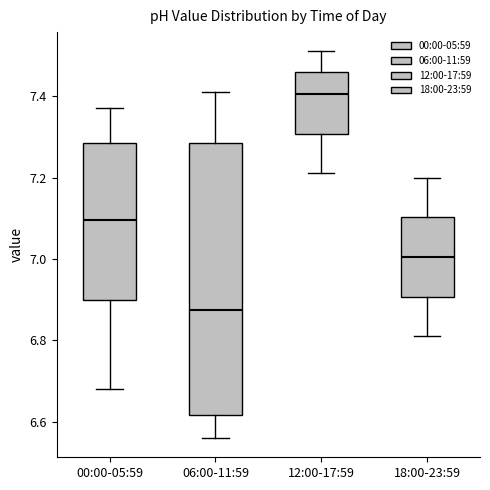

Where does the lower whisker of the box for 18:00-23:59 end on the y-axis? The values are not printed on the chart, so give them approximately, as read against the axis.

6.82